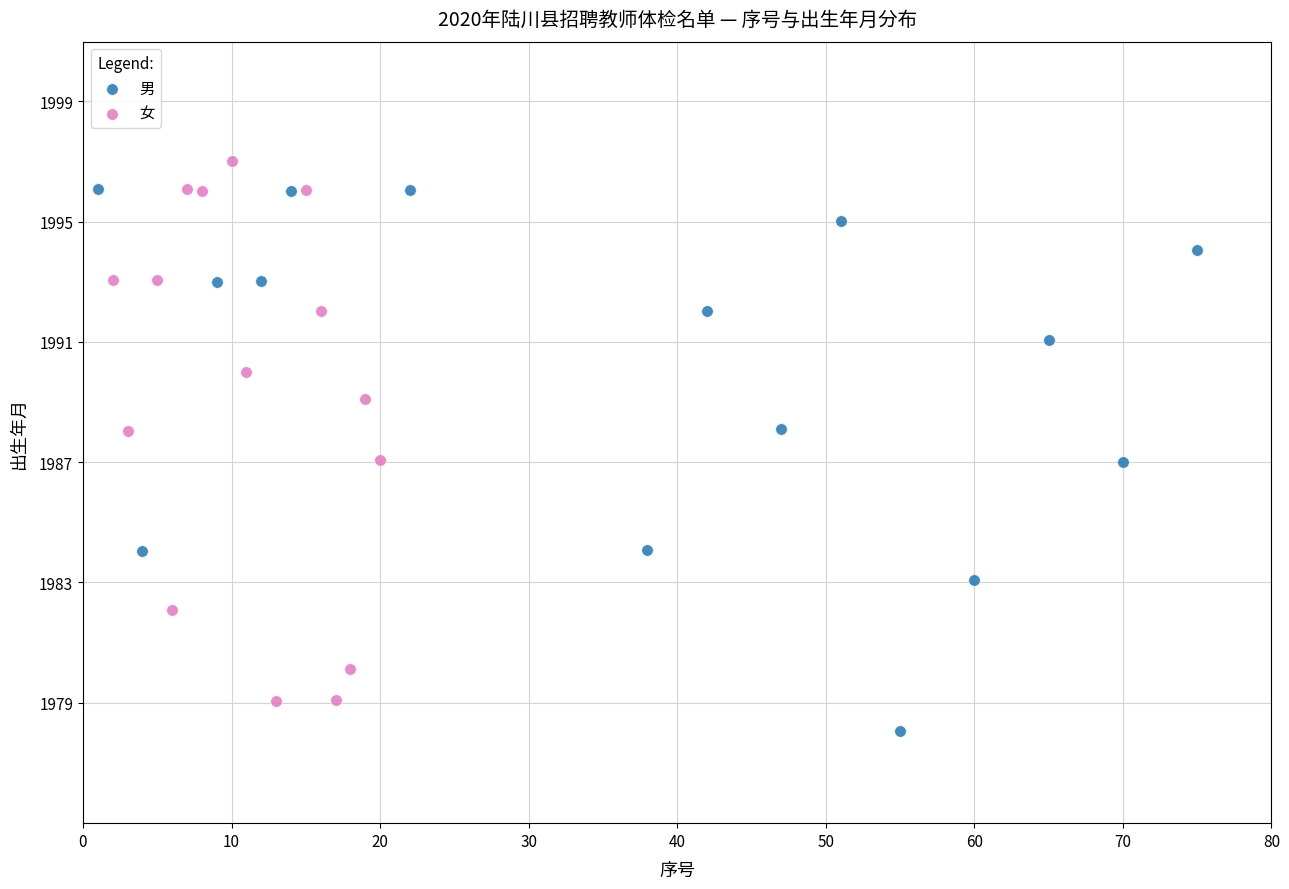

Which series contains the lowest Y value?

男